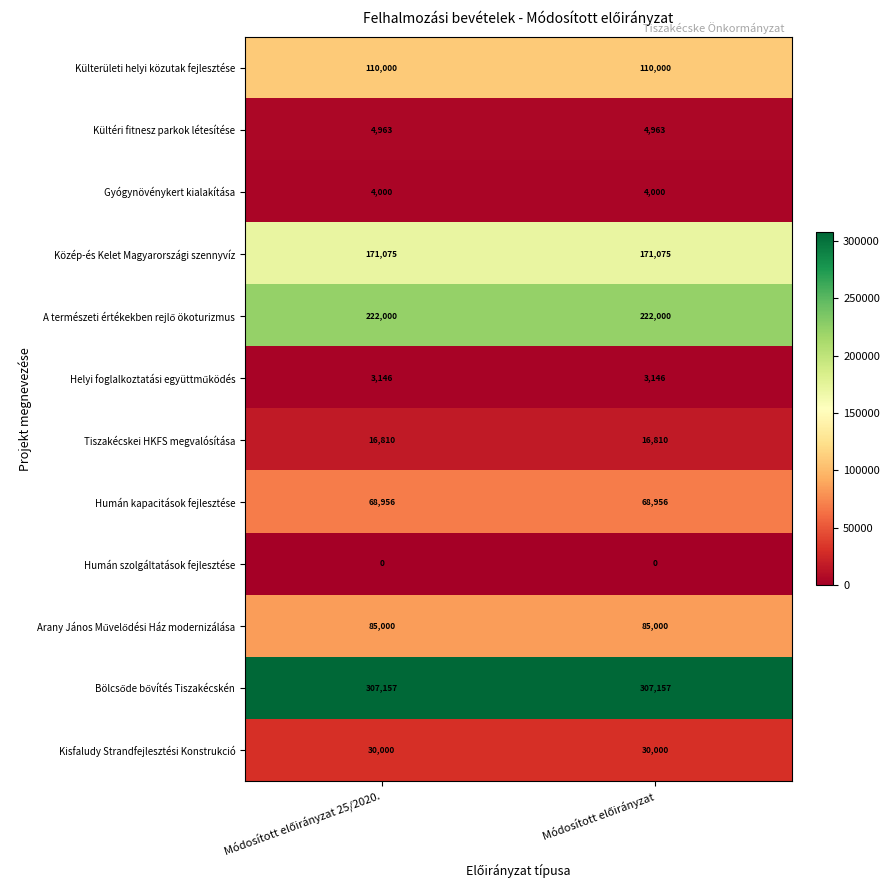

What is the maximum value for Humán kapacitások fejlesztése?

68956